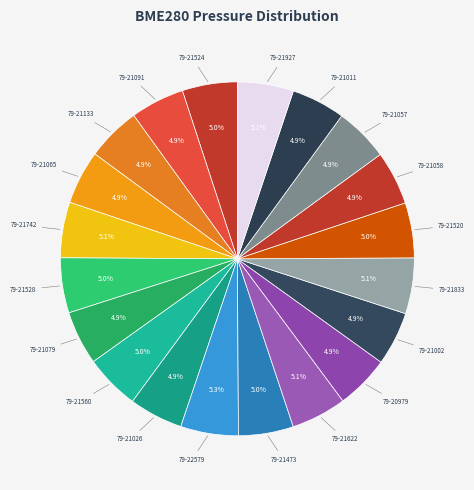

Does any single category account for the majority?

No